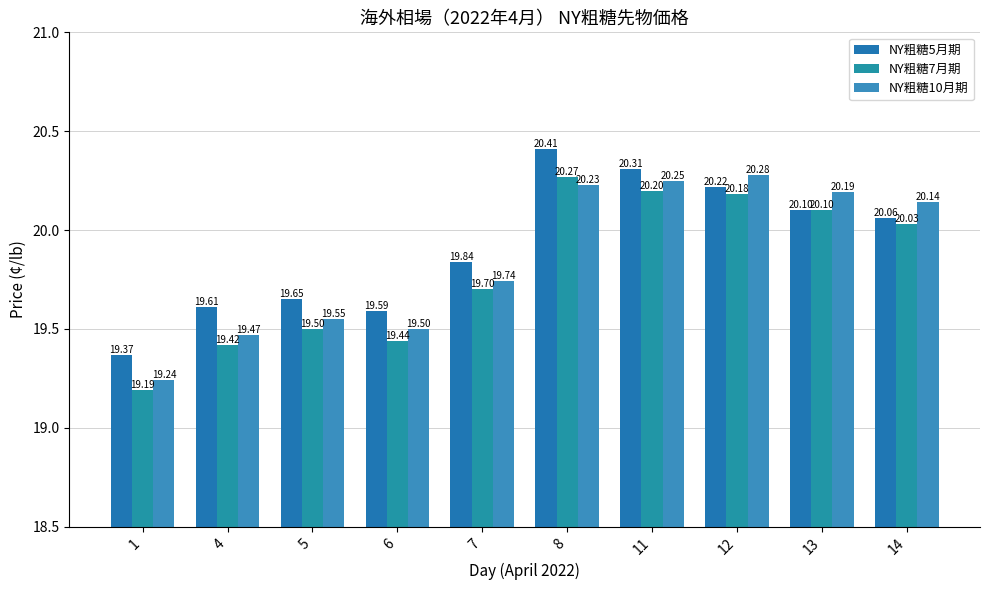

What value does the NY粗糖10月期 series have at 4?

19.5